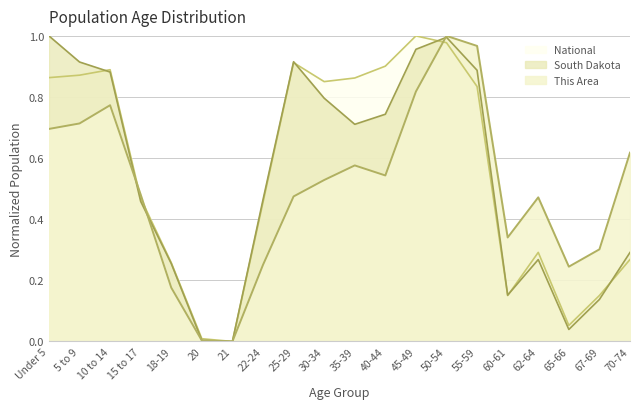

The value of South Dakota at 40-44 is 0.2. True or false?

False